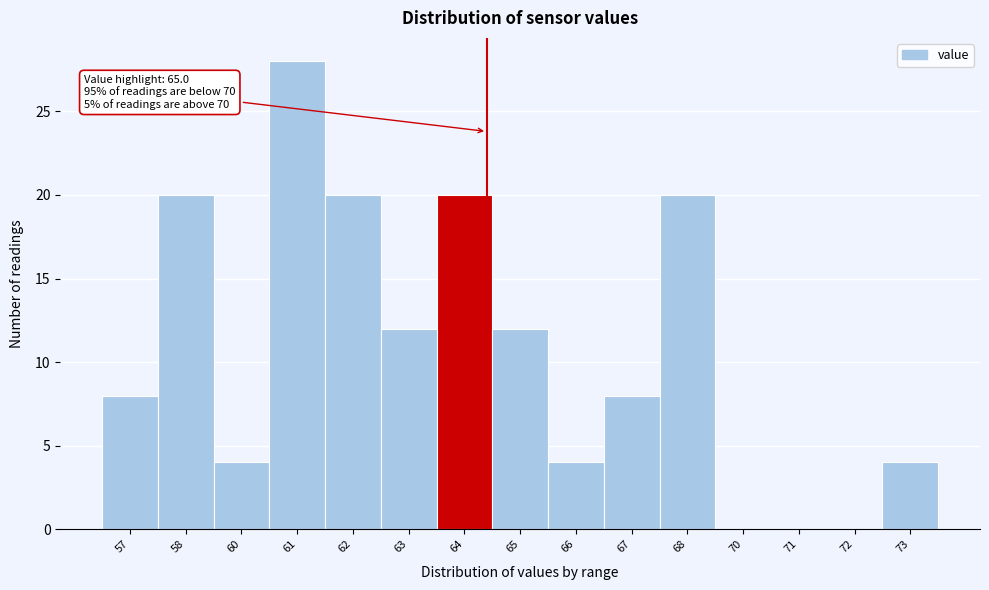

Reading right to left, what are all the values shown in this chart?

73=4	72=0	71=0	70=0	68=20	67=8	66=4	65=12	64=20	63=12	62=20	61=28	60=4	58=20	57=8